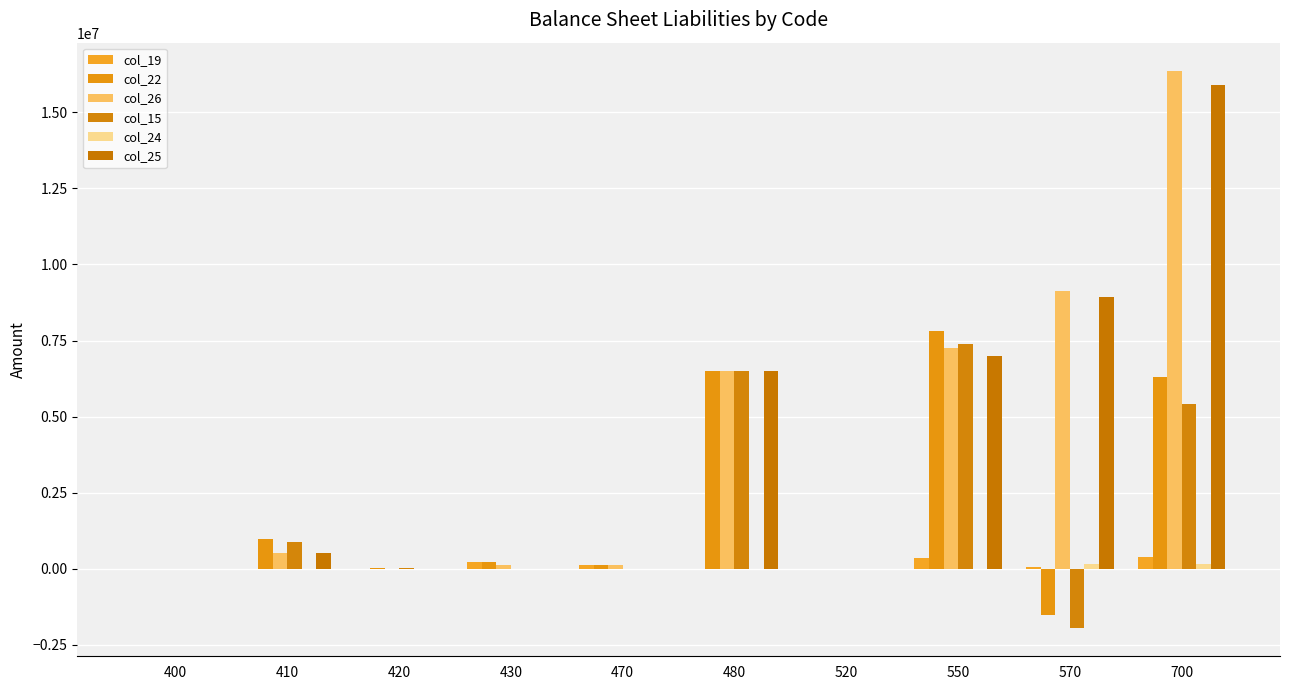

Which series has the largest range (max minus min)?

col_26